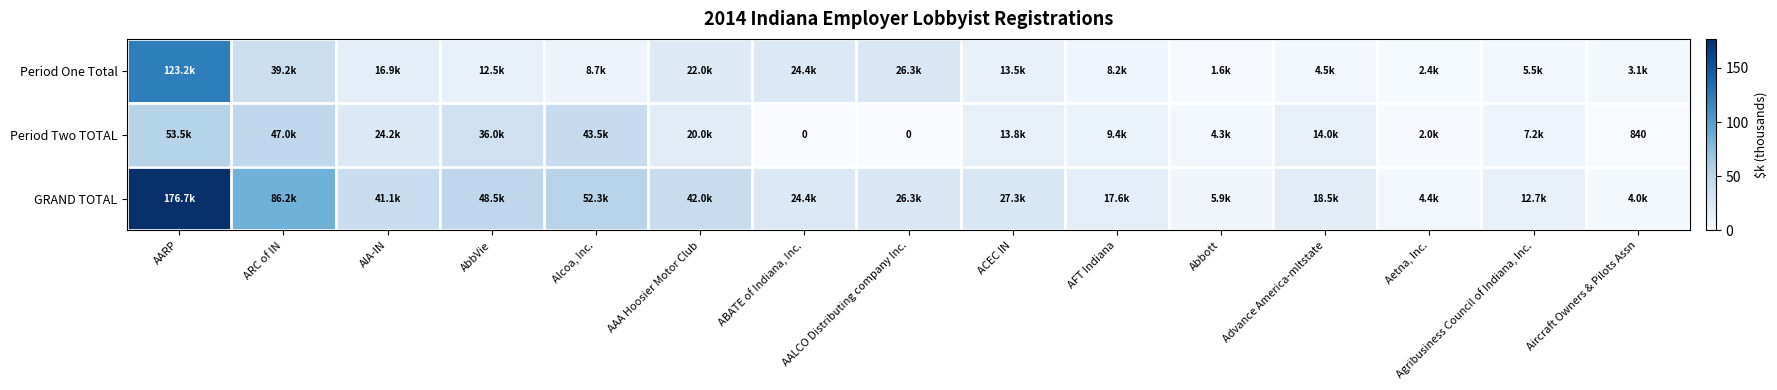

How many data points in Period One Total are above 12?

8